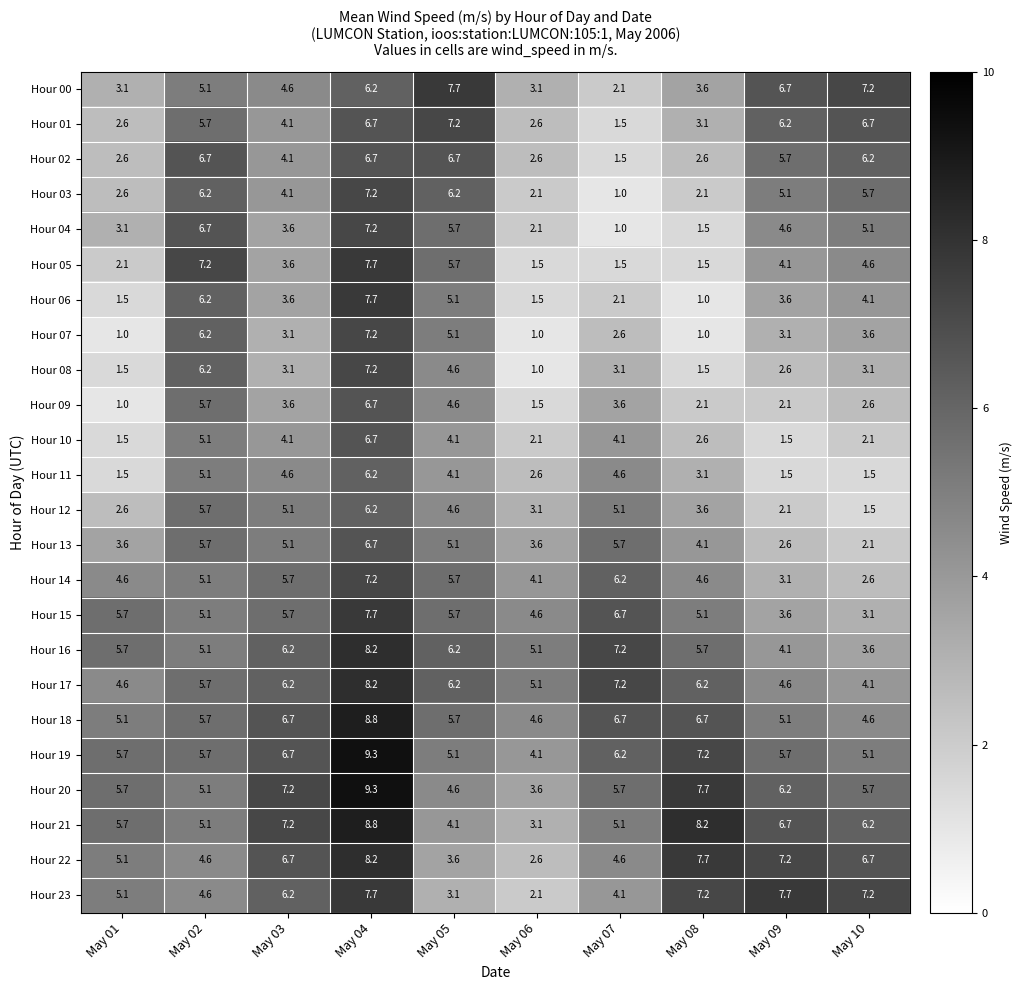

What is the difference between the maximum and minimum values in the Hour 05 series?

6.2